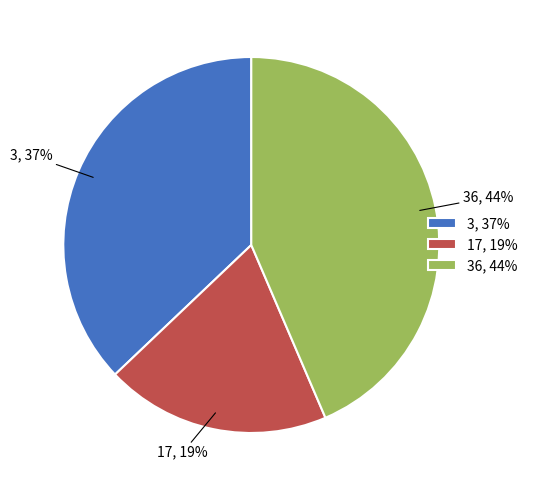

Which category has the biggest portion of the pie?

36, 44%